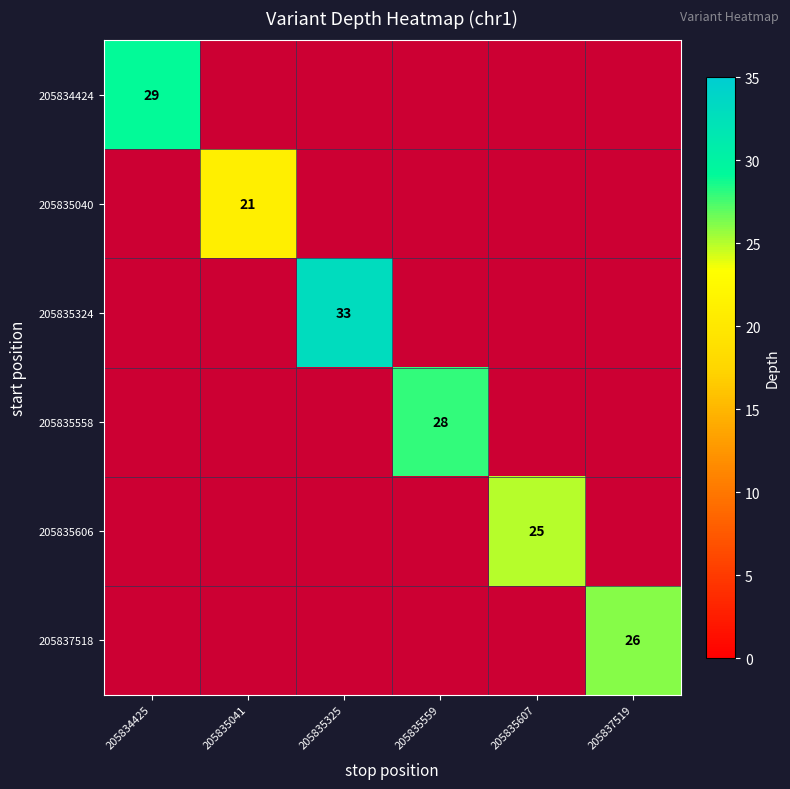

What is the minimum value shown in the chart?

21.0